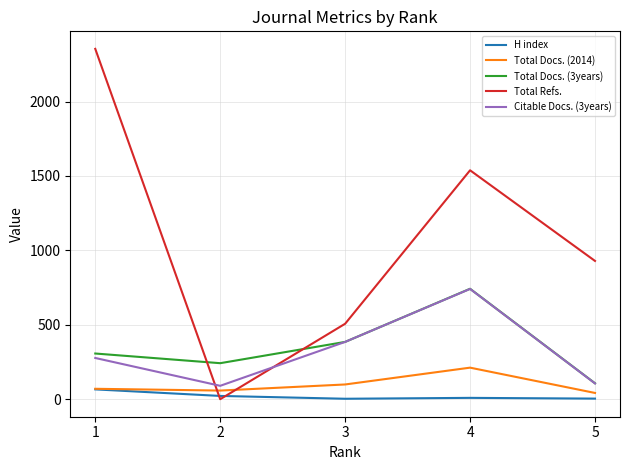

Which series has the largest total across all categories?

Total Refs.